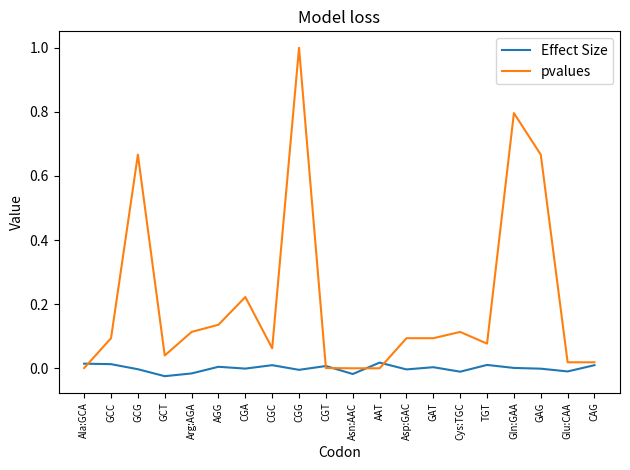

At which category does the chart reach its peak across all series?

CGG